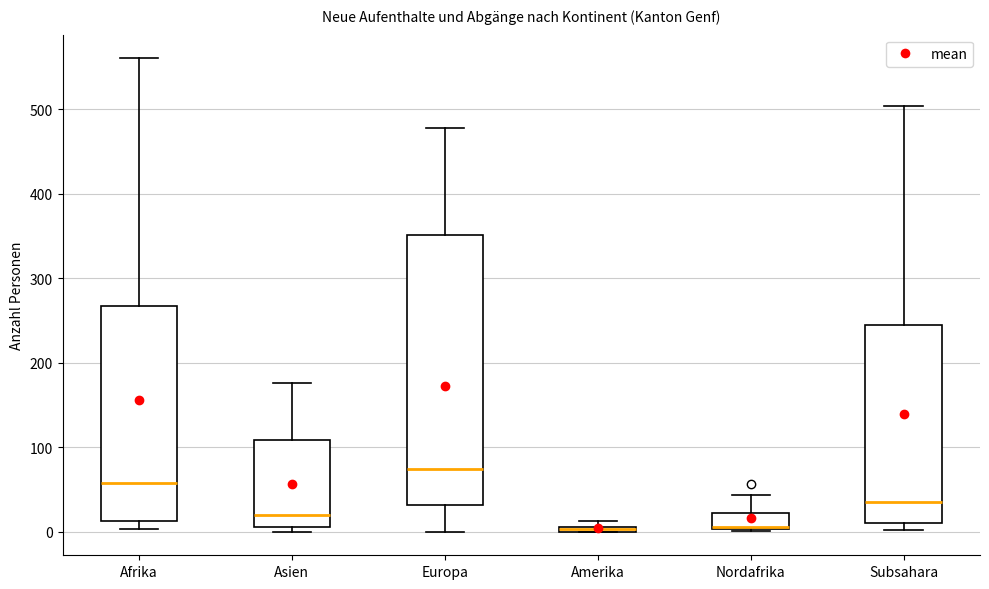

Where is the lower edge of the box for Subsahara on the y-axis? The values are not printed on the chart, so give them approximately, as read against the axis.

10